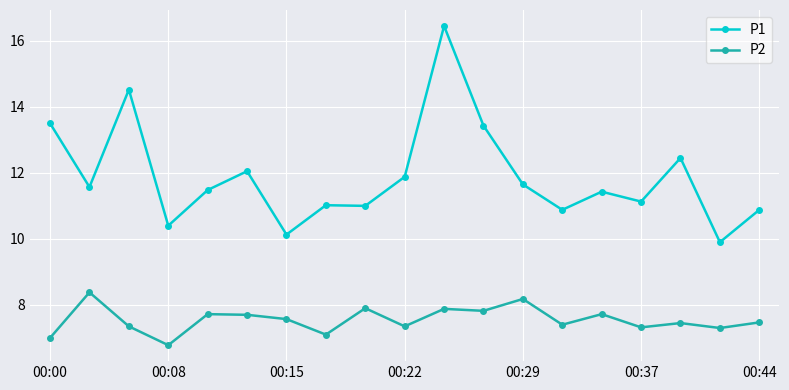

What is the sum of all P2 values?

143.4